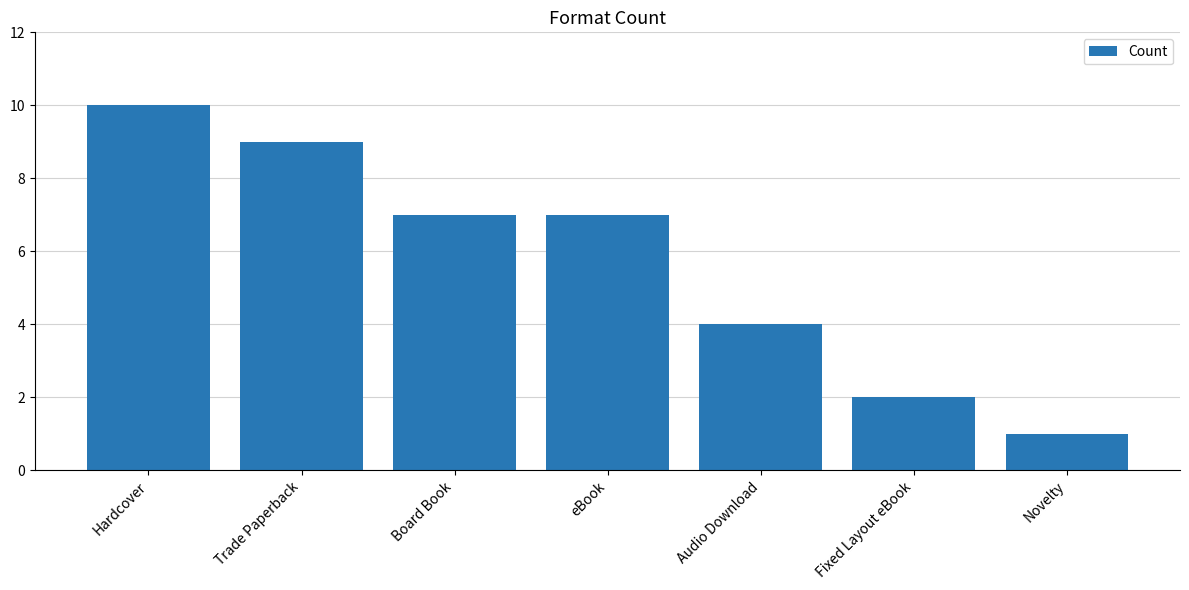

Between Audio Download and Trade Paperback, which is larger?

Trade Paperback